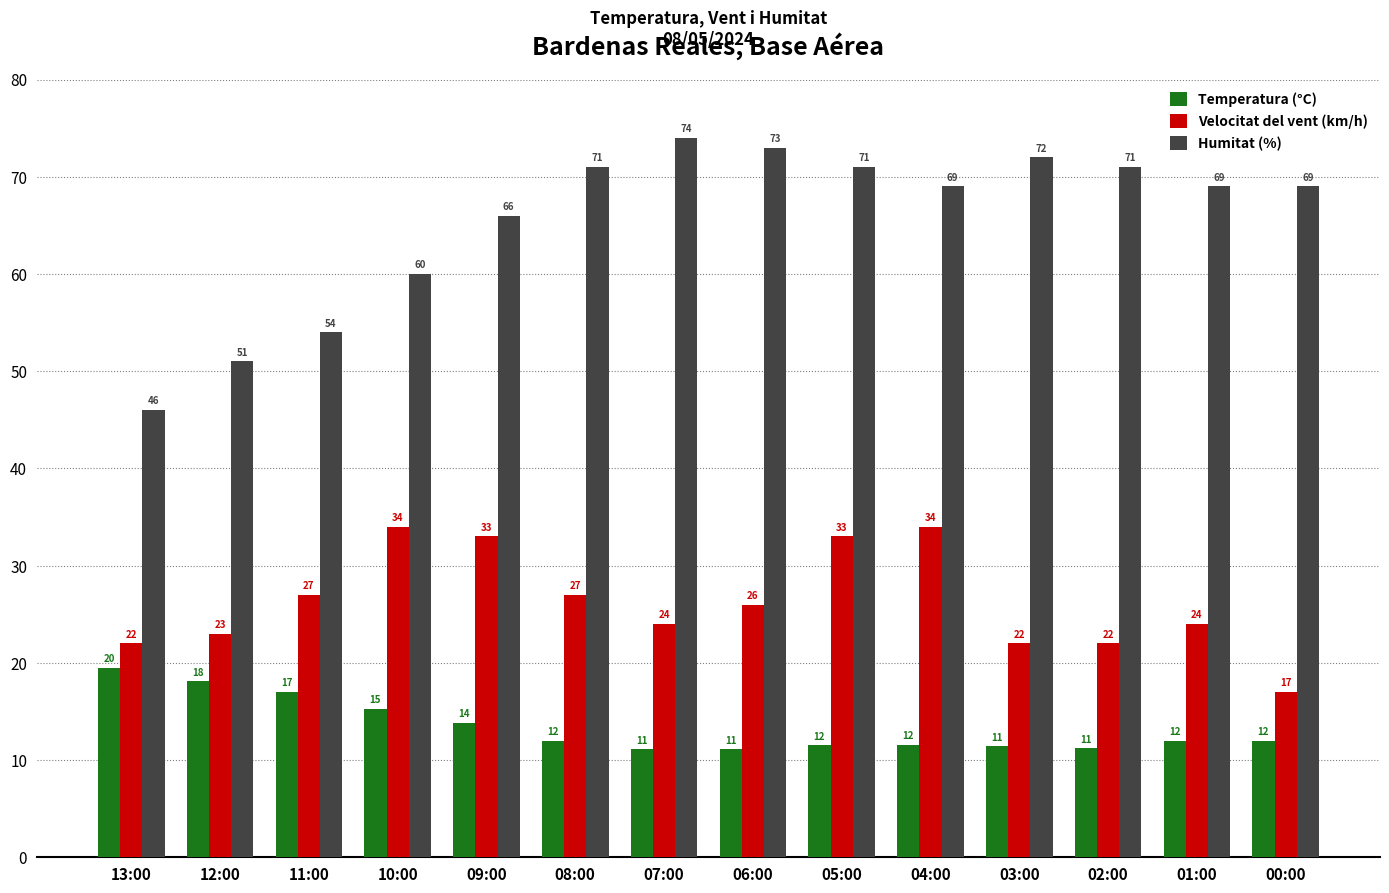

What is the difference between the maximum and minimum values in the Velocitat del vent (km/h) series?

17.0